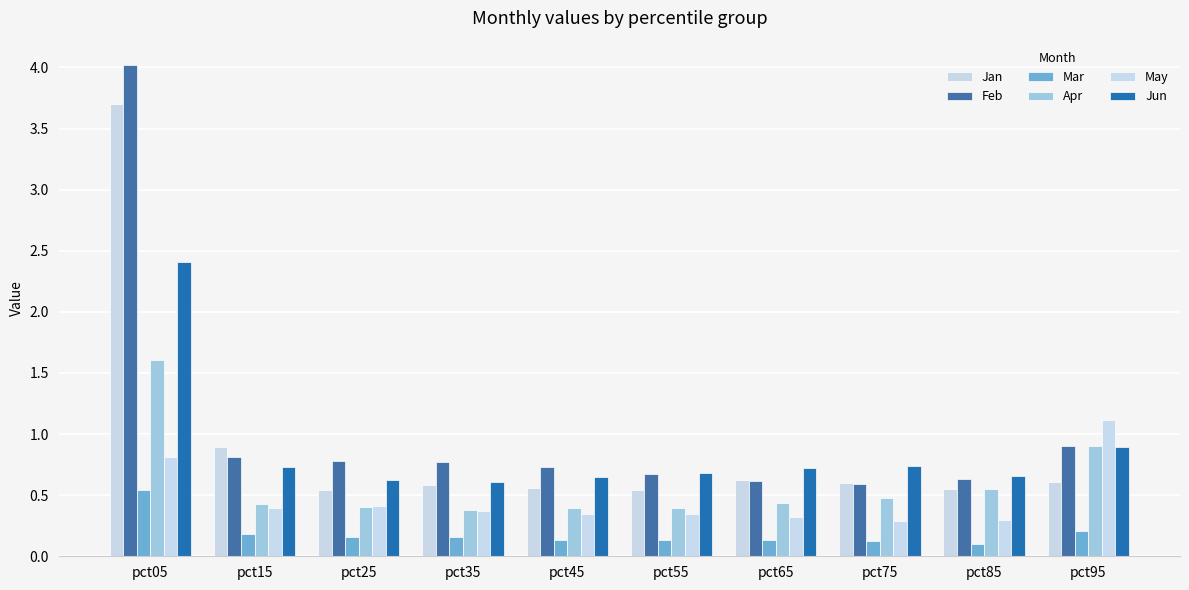

True or false: Jun has a value of 0.7 at pct85.

True